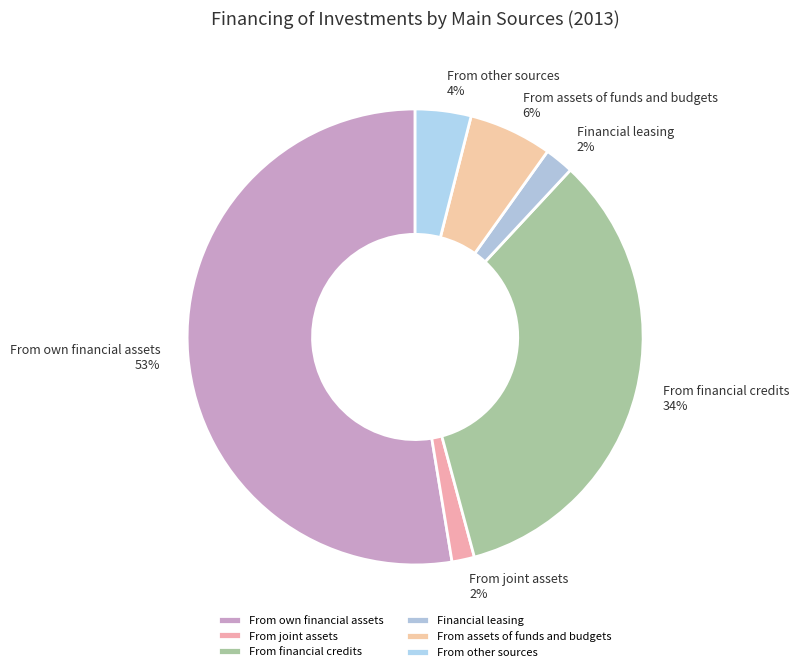

Is From own financial assets the majority of the pie?

Yes